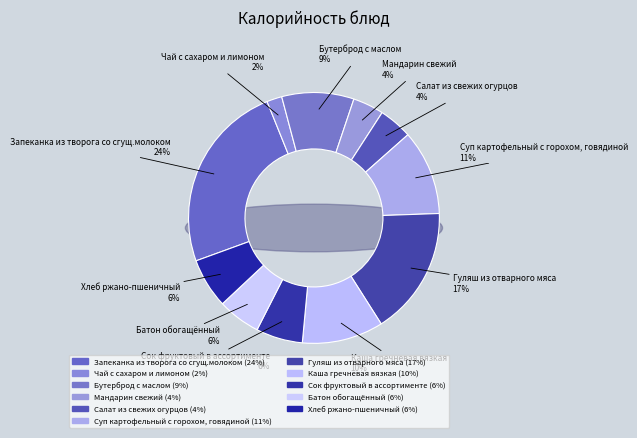

To the nearest percent, what portion does Бутерброд с маслом represent?

9%